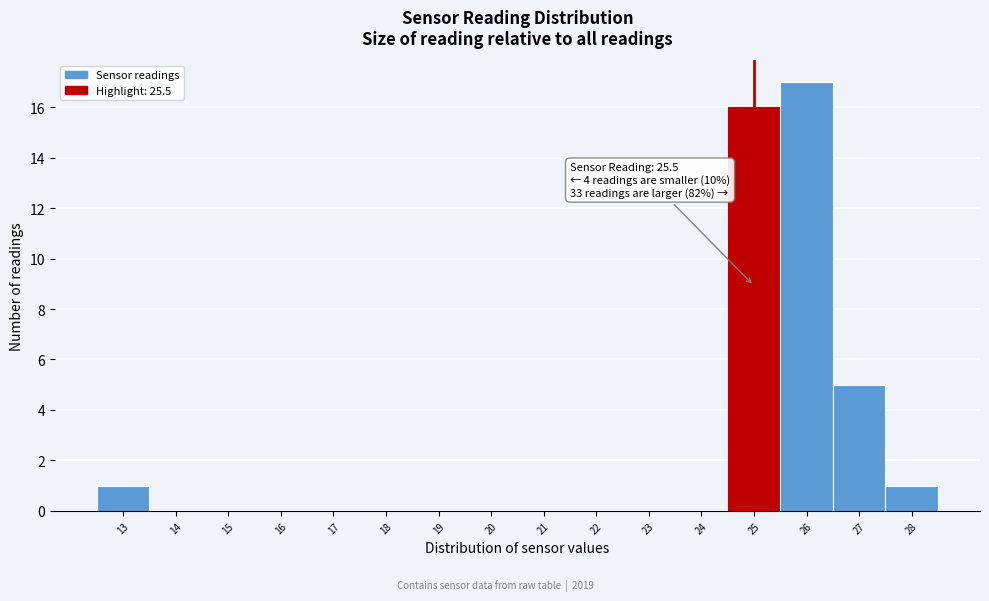

Reading left to right, transcribe all the data shown in this chart.

13=1	14=0	15=0	16=0	17=0	18=0	19=0	20=0	21=0	22=0	23=0	24=0	25=16	26=17	27=5	28=1